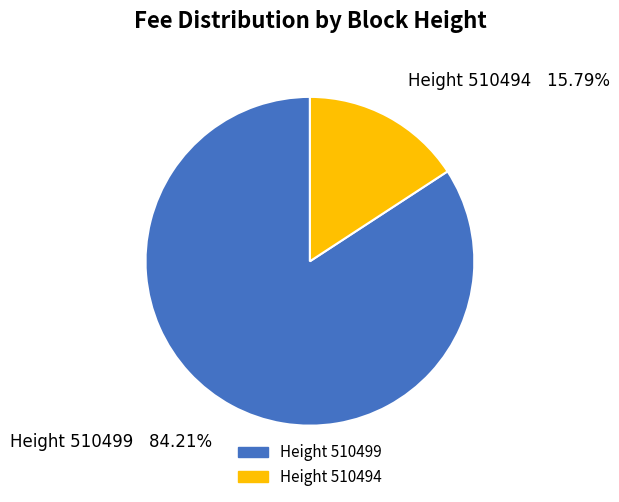

What is the smallest slice in the pie chart?

Height 510494